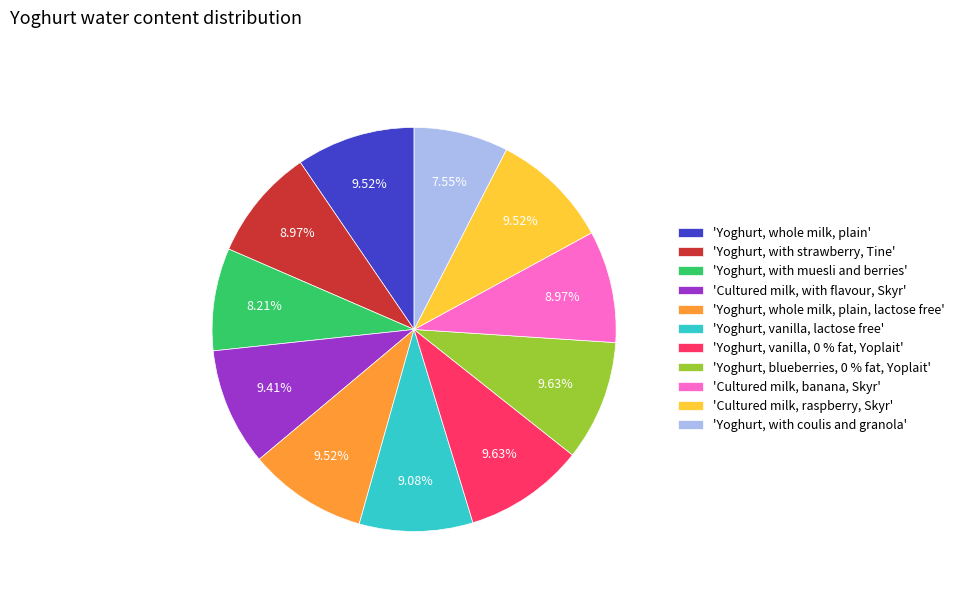

What is the smallest slice in the pie chart?

'Yoghurt, with coulis and granola'